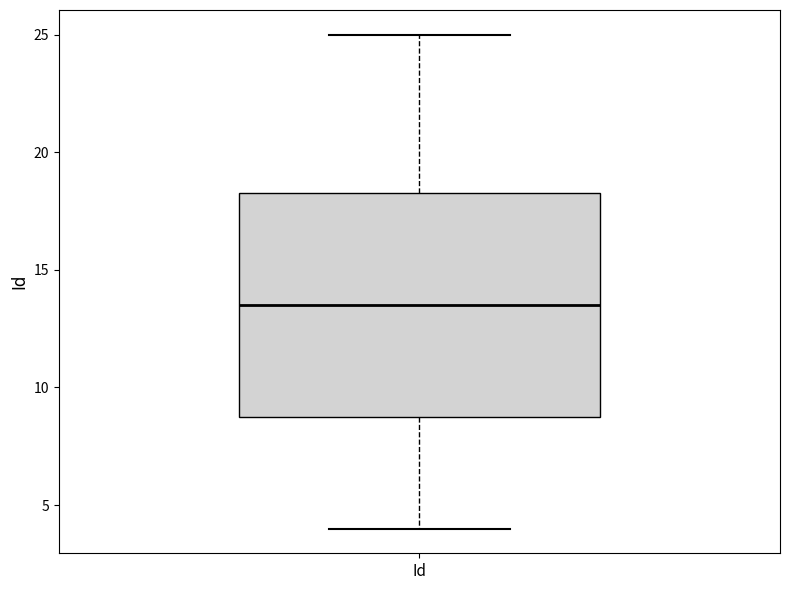

Read this box plot against the y-axis: the position of the median line, the range covered by the box, and the ends of both whiskers. The values are not printed on the chart, so give them approximately, as read against the axis.

median 13.5, box 9.0 to 18.5, whiskers 4.0 to 25.0